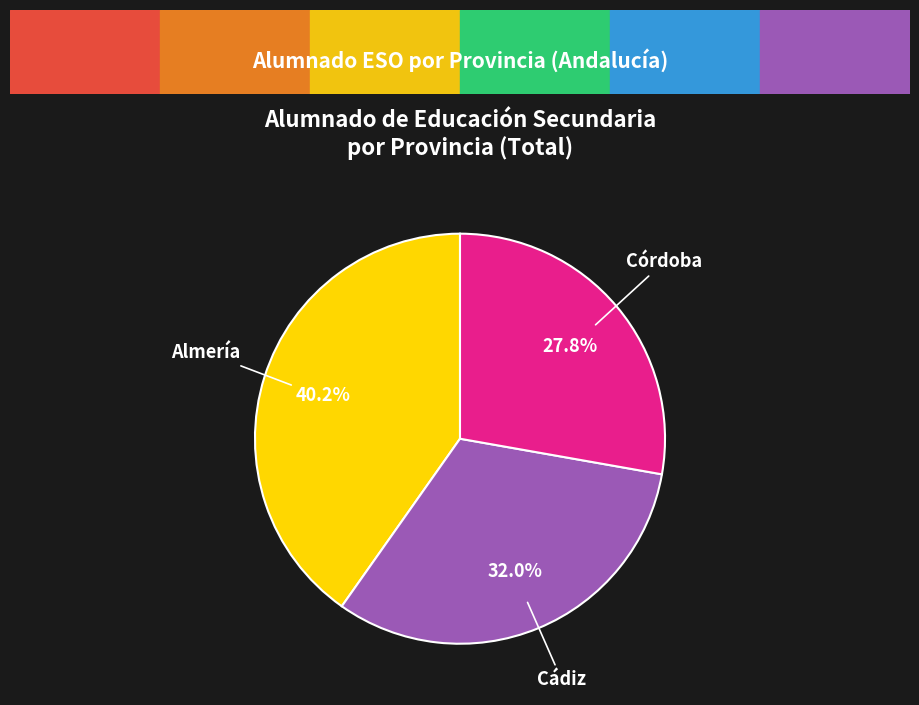

What is the ratio of the value at Córdoba to the value at Almería?

0.7